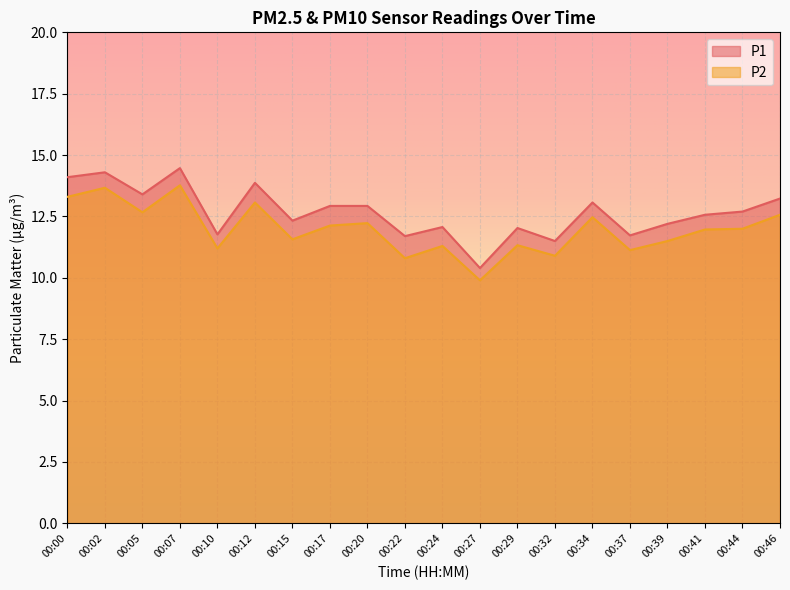

True or false: P2 has more than 0 interior local peaks.

True